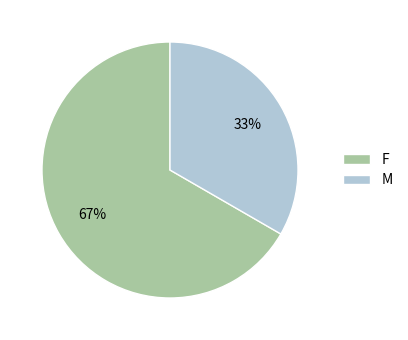

The F slice represents 67% of the pie. True or false?

True